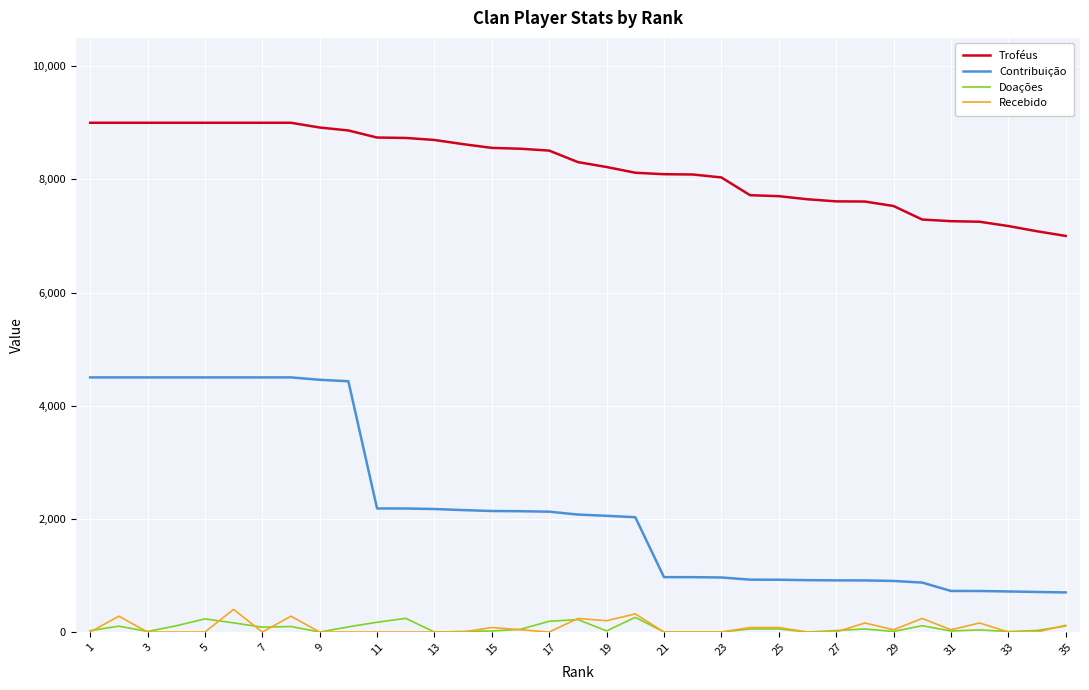

True or false: Contribuição and Troféus intersect in this chart.

False